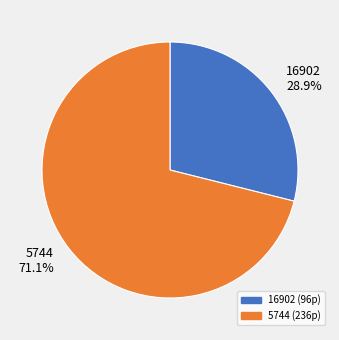

Which category accounts for the majority?

5744